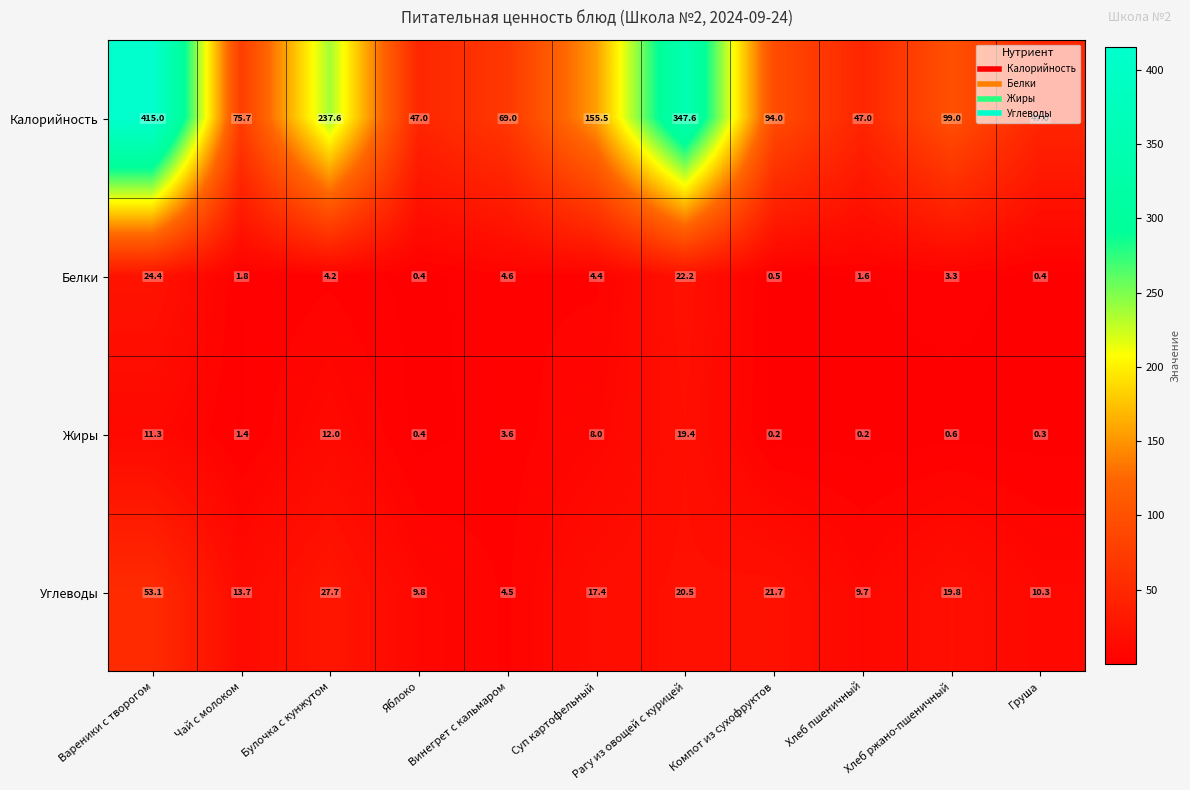

Where is Белки nearest to the value 12?

Винегрет с кальмаром